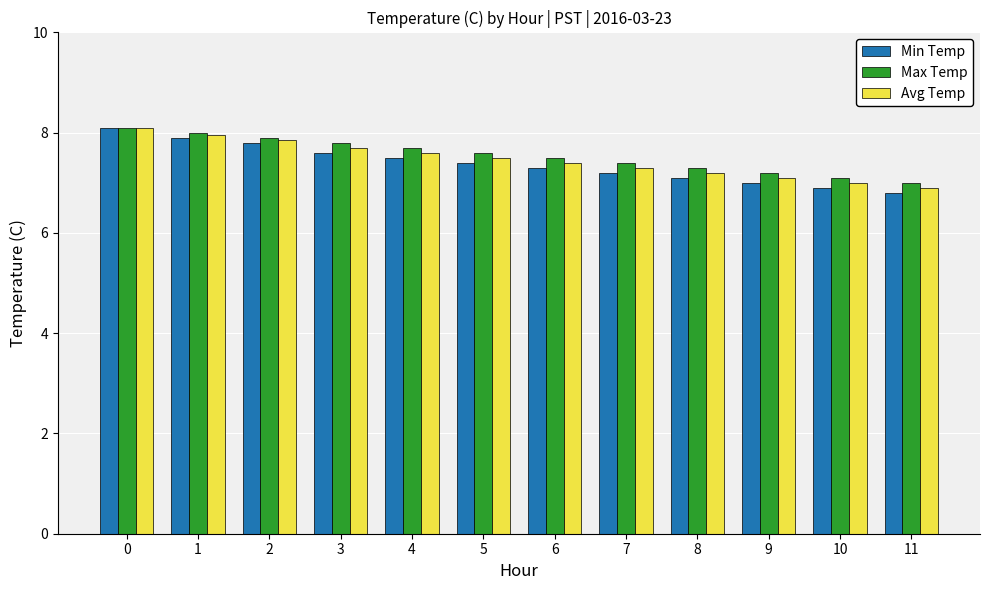

True or false: Avg Temp has a value of 1.6 at 6.

False